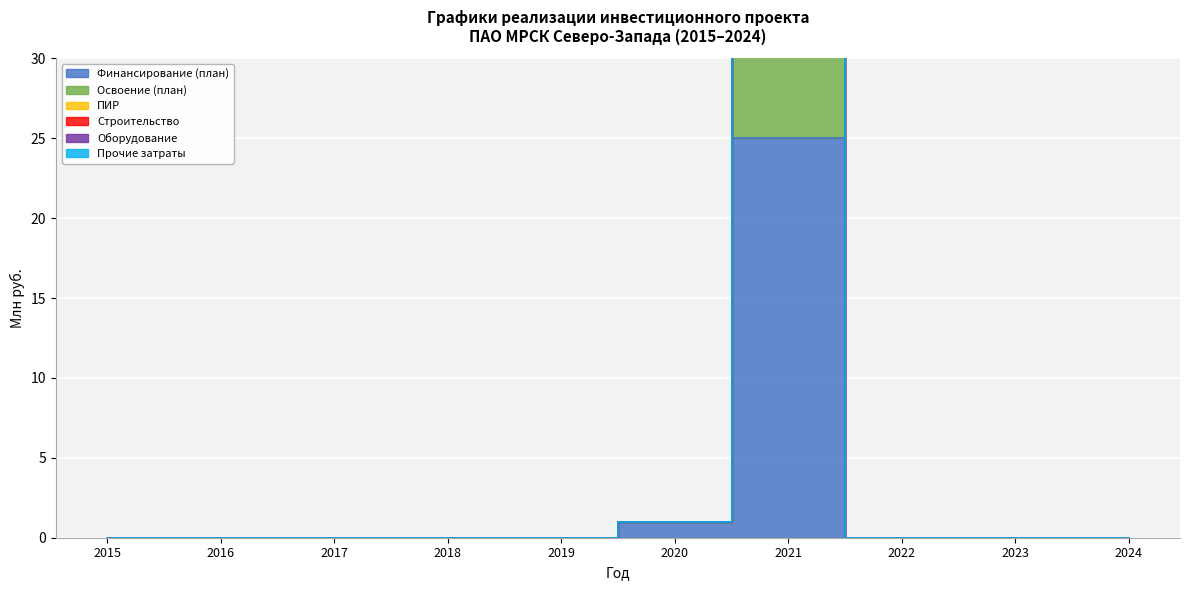

Which series changed the most between 2018 and 2020?

Финансирование (план)